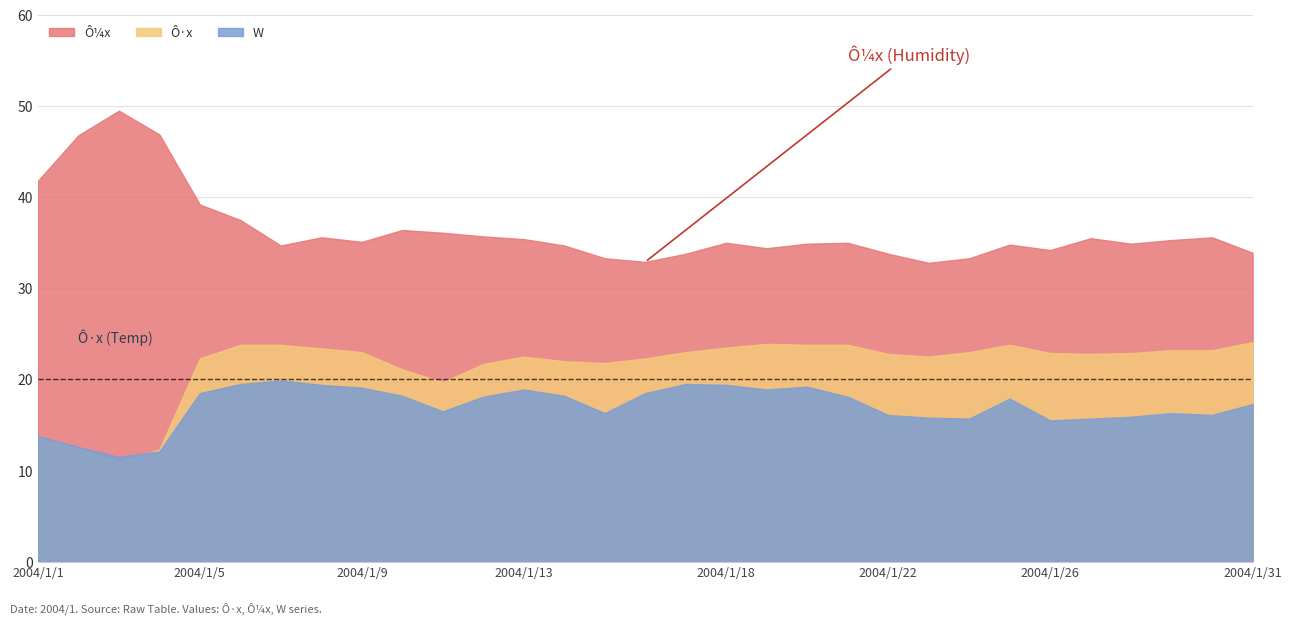

What is the maximum value shown in the chart?

49.5